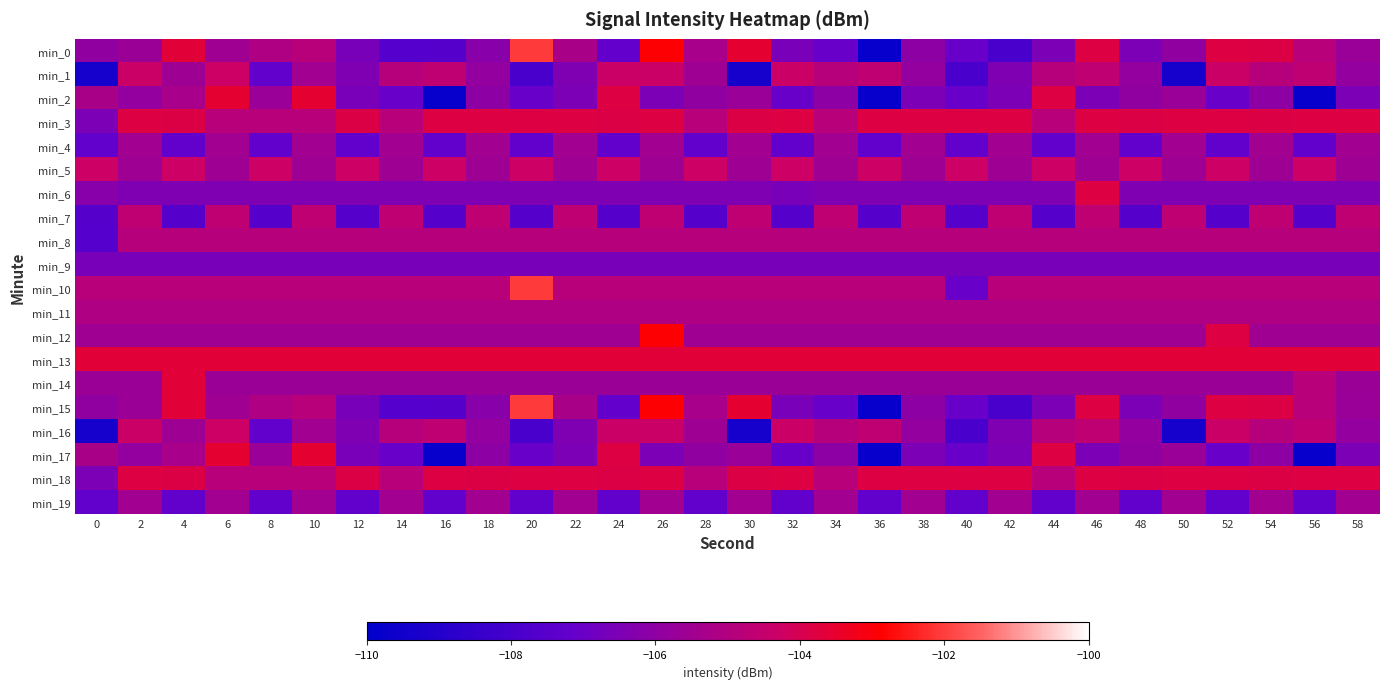

Which label corresponds to the smallest value in the chart?

36